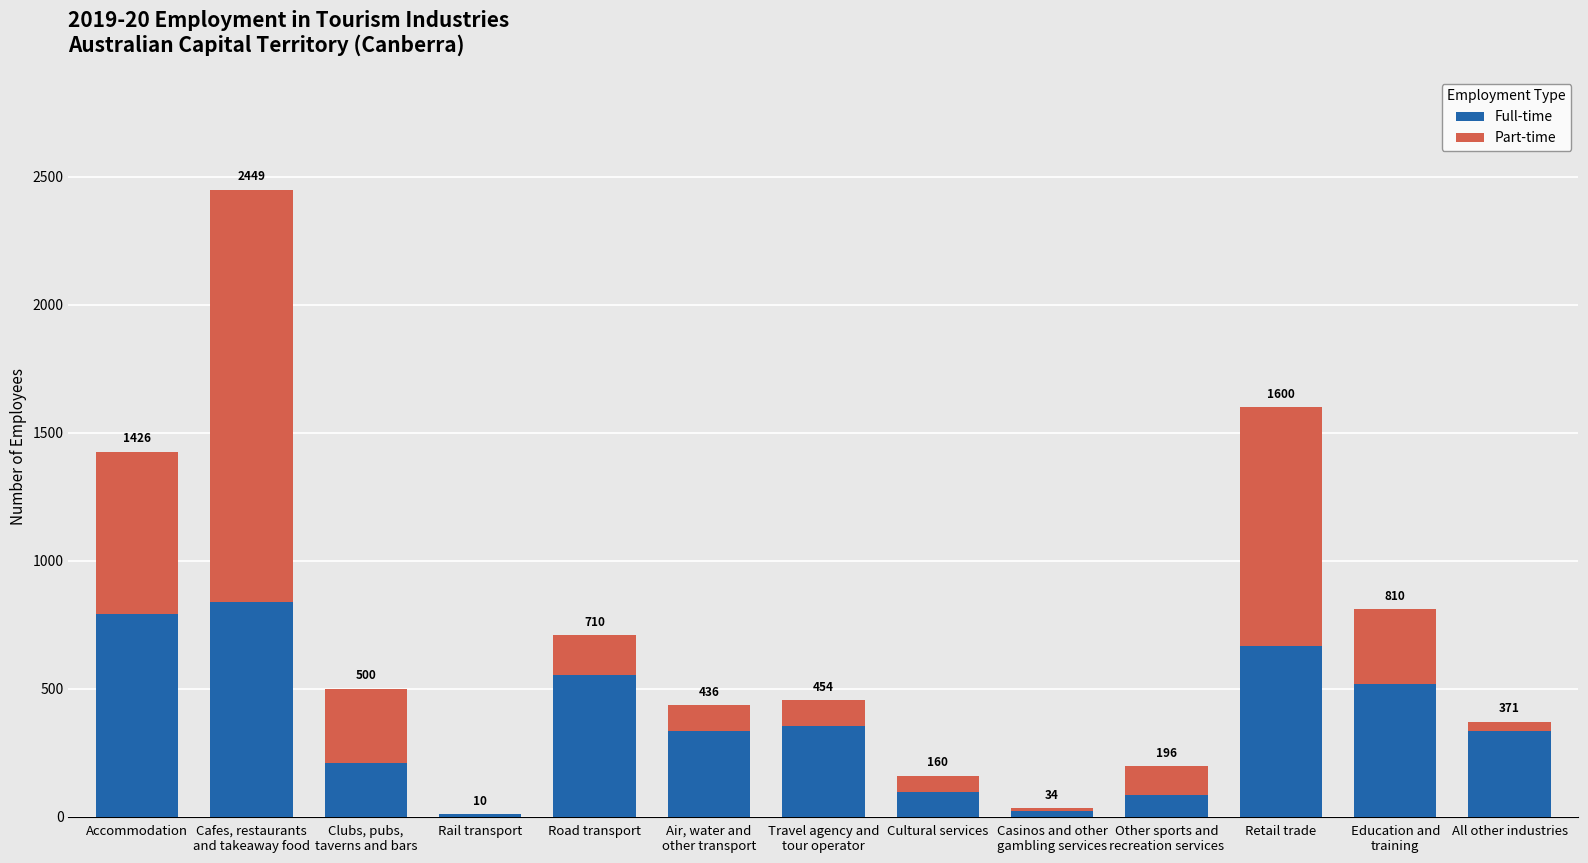

What are all the series names shown in the legend?

Full-time, Part-time